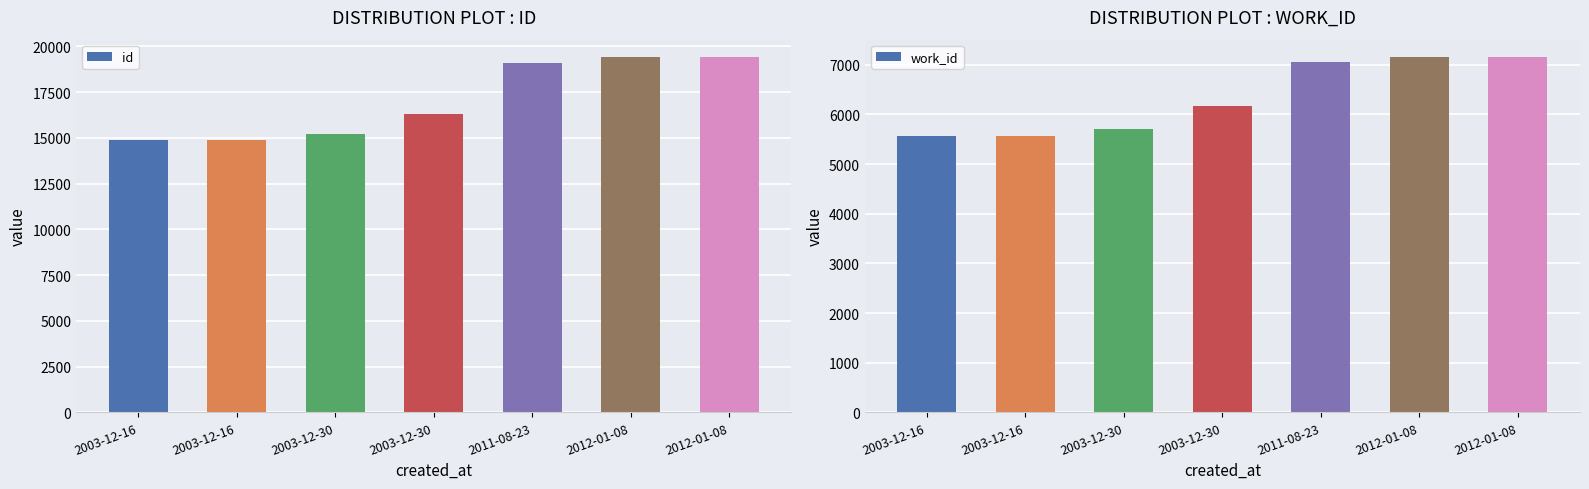

List the series in order of their overall mean, highest first.

id, work_id